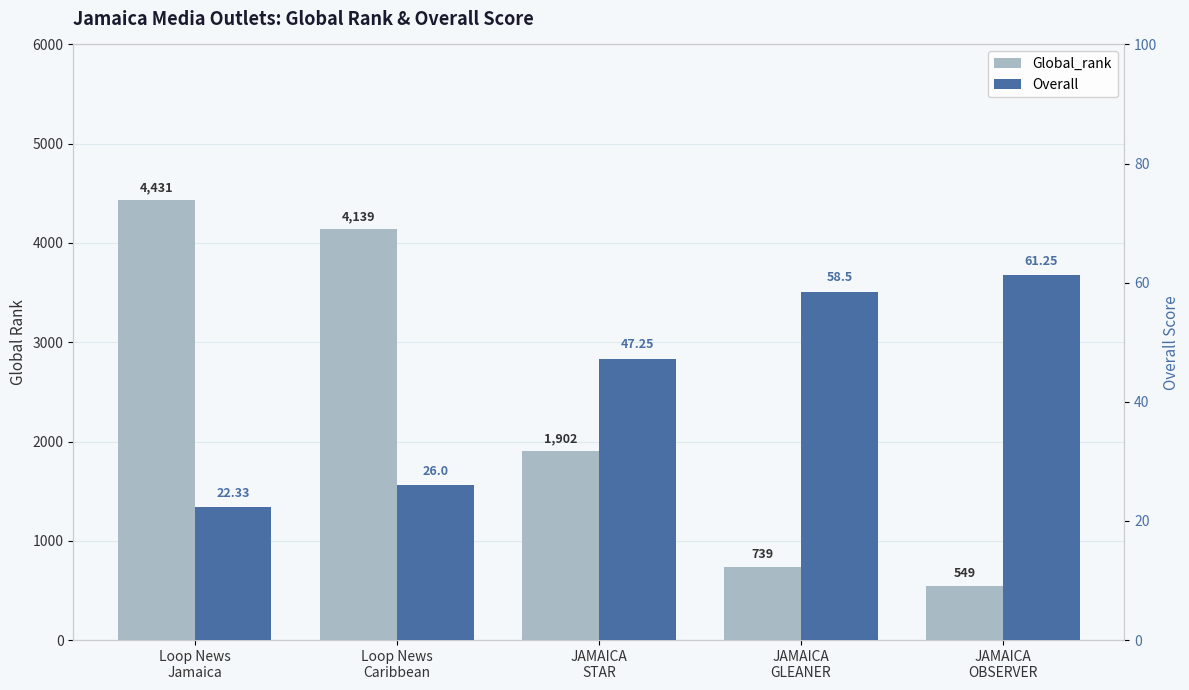

Is it true that Global_rank equals 5657.4 at Loop News
Caribbean?

False